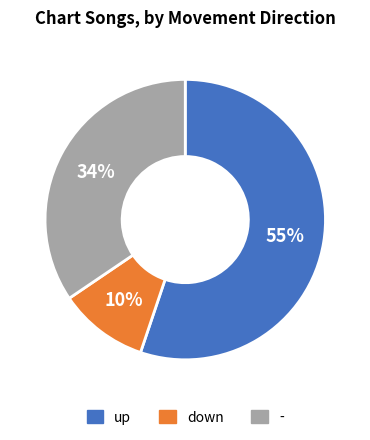

Count the number of slices in the pie.

3